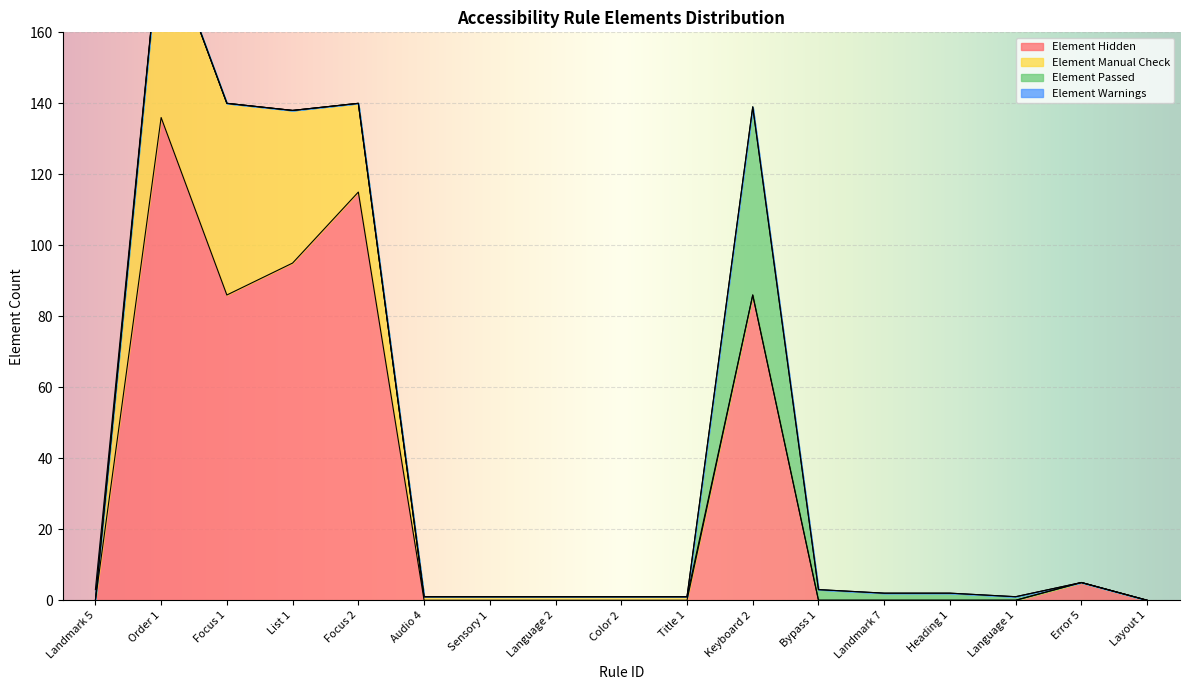

True or false: Element Hidden and Element Warnings cross at least once.

True